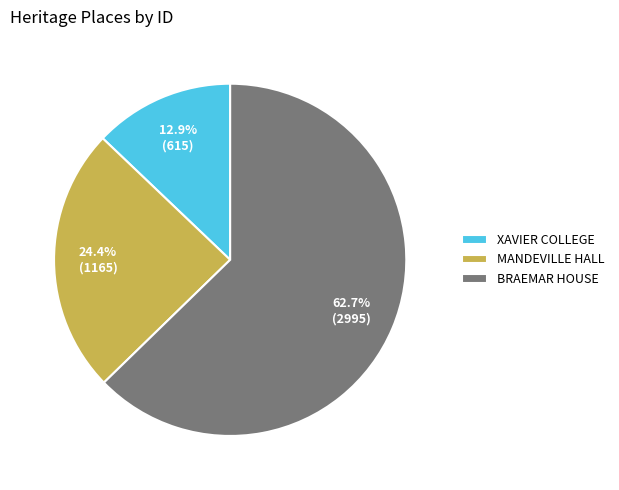

What is the smallest slice in the pie chart?

XAVIER COLLEGE